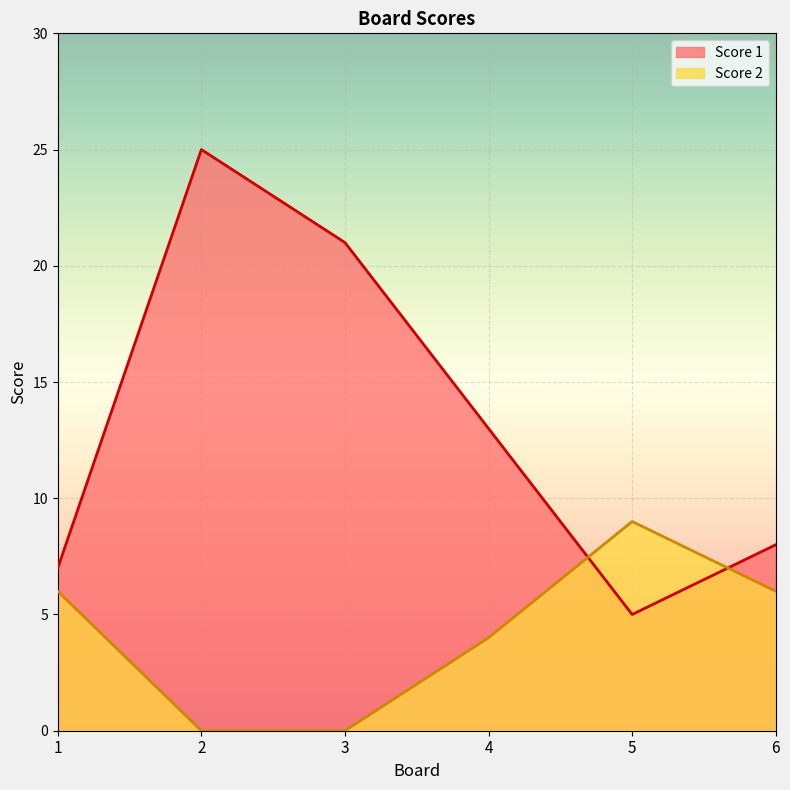

What are all the series names shown in the legend?

Score 1, Score 2